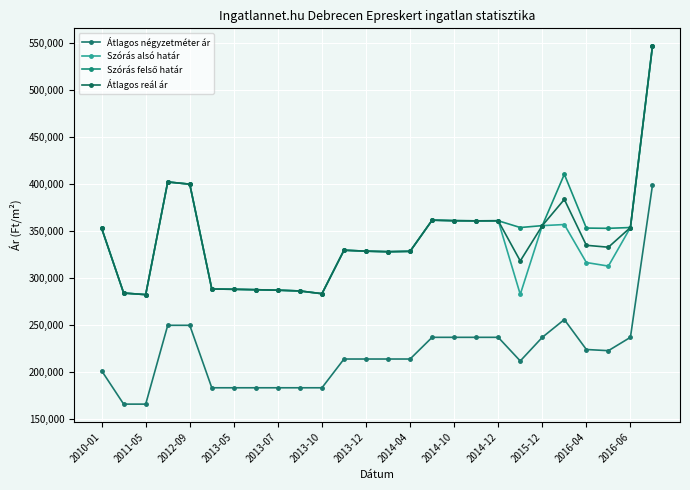

Which series has the largest total across all categories?

Szórás felső határ